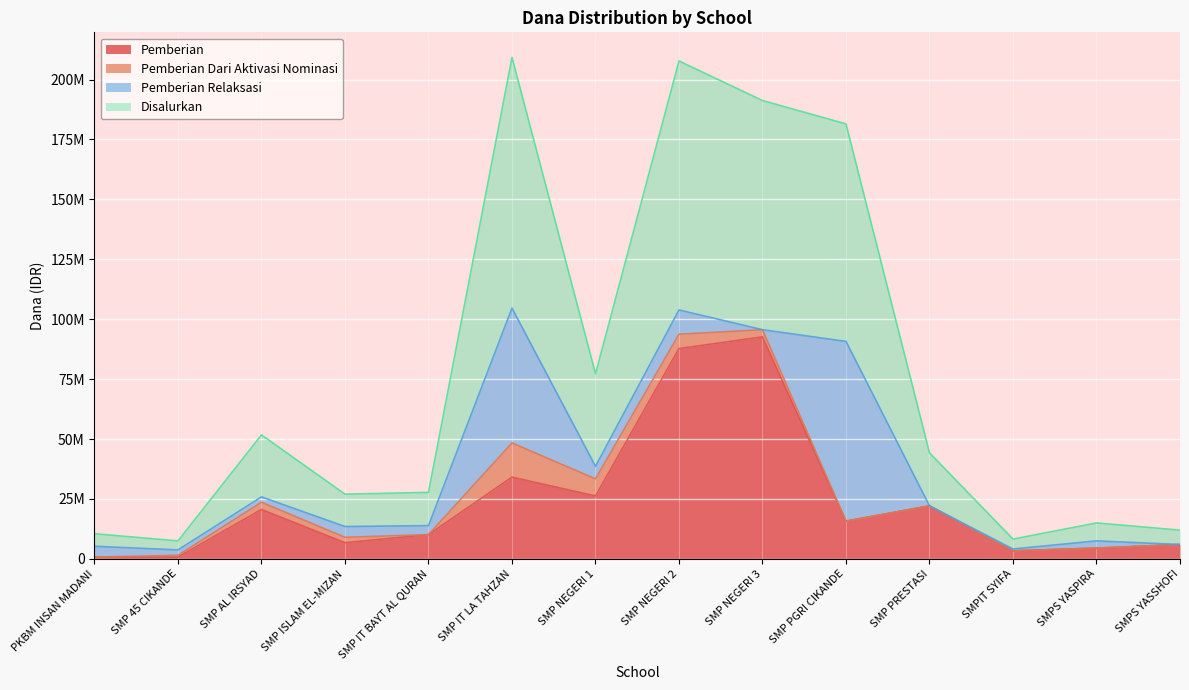

Which has a higher value, SMP 45 CIKANDE or SMP IT BAYT AL QURAN?

SMP IT BAYT AL QURAN